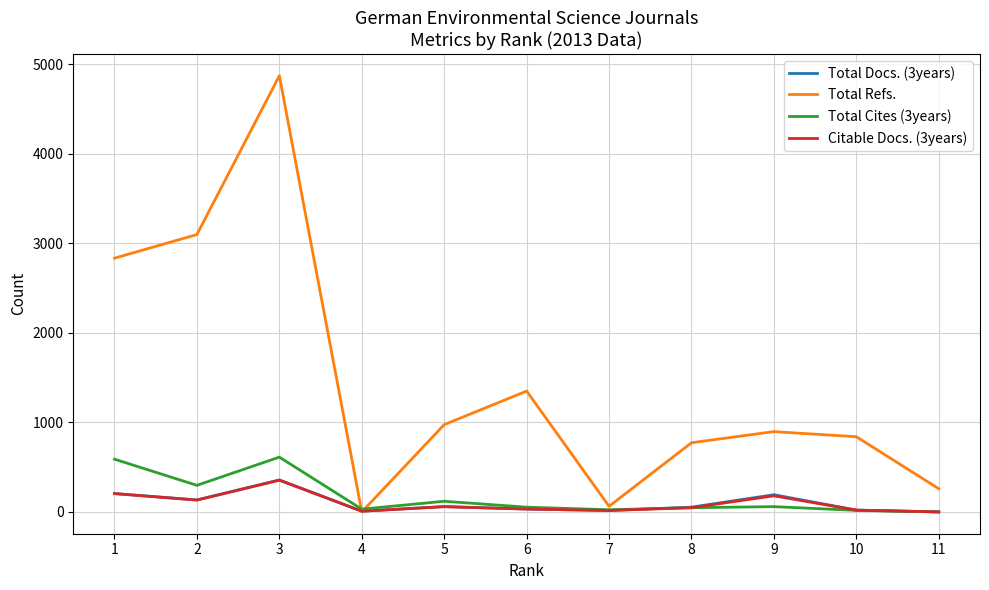

Which category has the lowest value in the Total Refs. series?

4